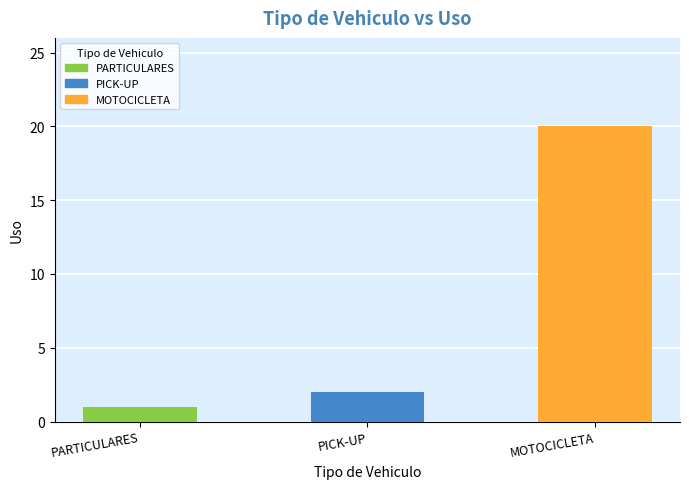

Which has a higher value, MOTOCICLETA or PICK-UP?

MOTOCICLETA